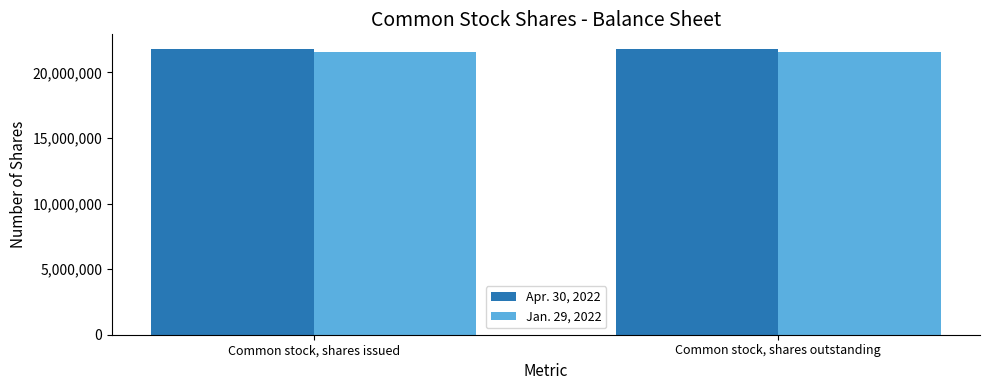

What is the spread (max minus min) of values at Common stock, shares outstanding?

232630